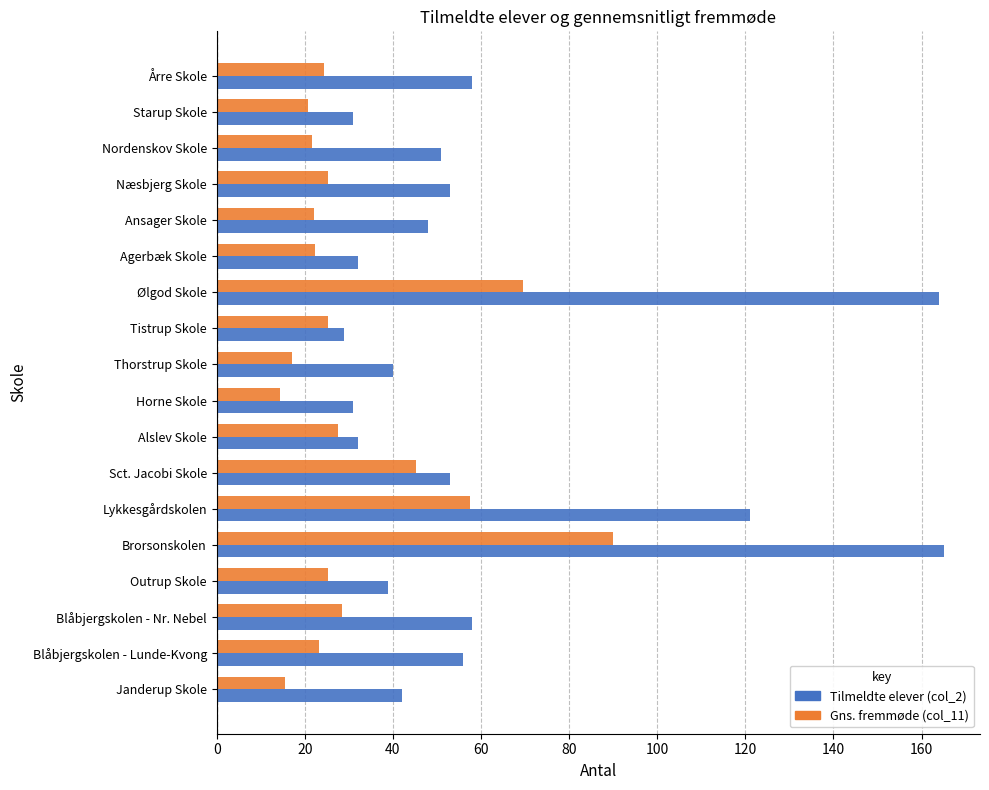

What is the difference between the maximum and second lowest values in the Gns. fremmøde (col_11) series?

74.4